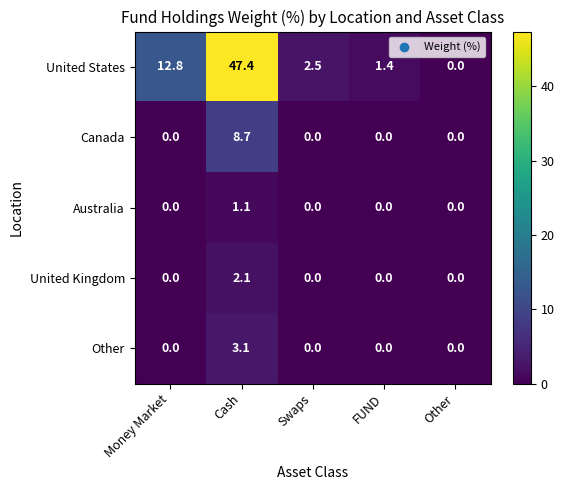

What is the spread (max minus min) of values at Money Market?

12.8